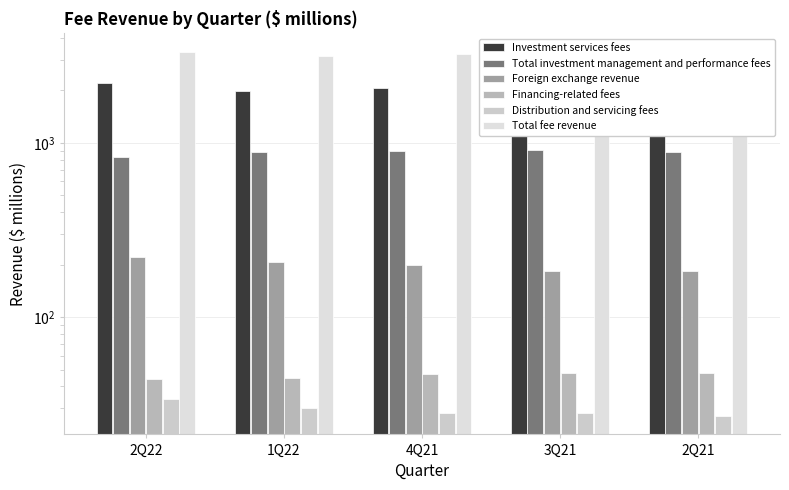

At which category does the chart reach its minimum across all series?

2Q21